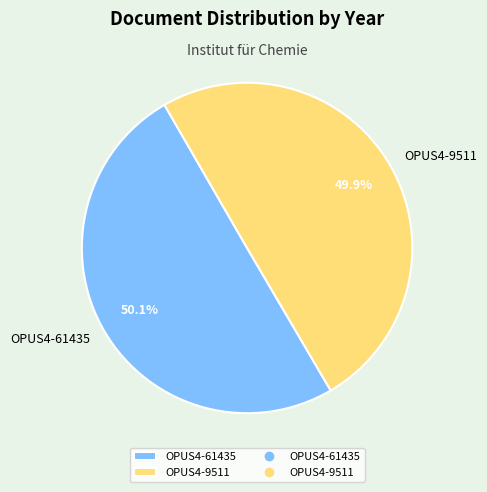

Combined, what portion of the pie is OPUS4-61435 and OPUS4-9511?

100.0%